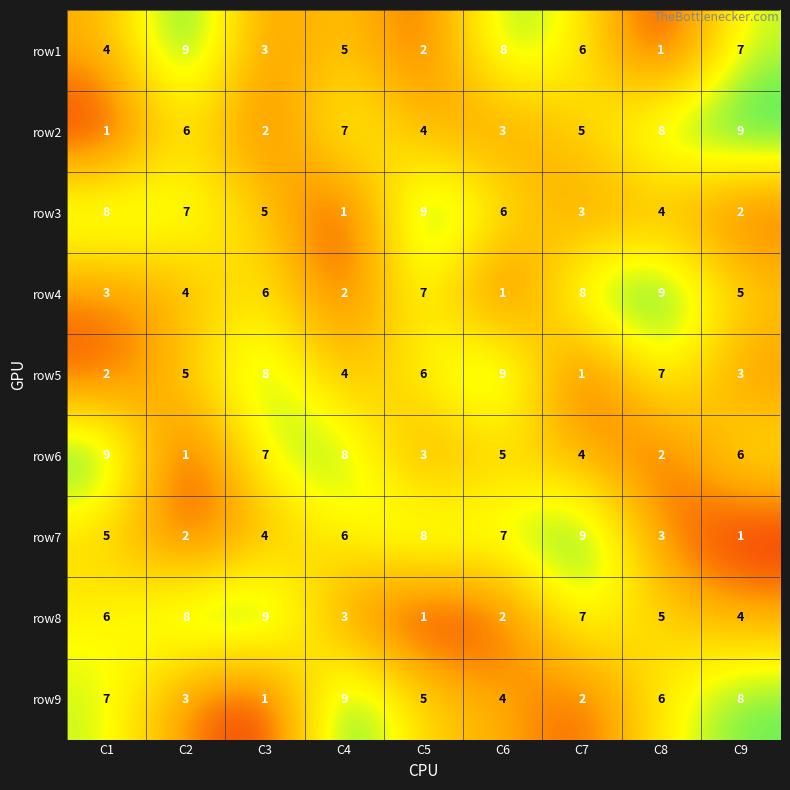

What is the smallest value displayed?

1